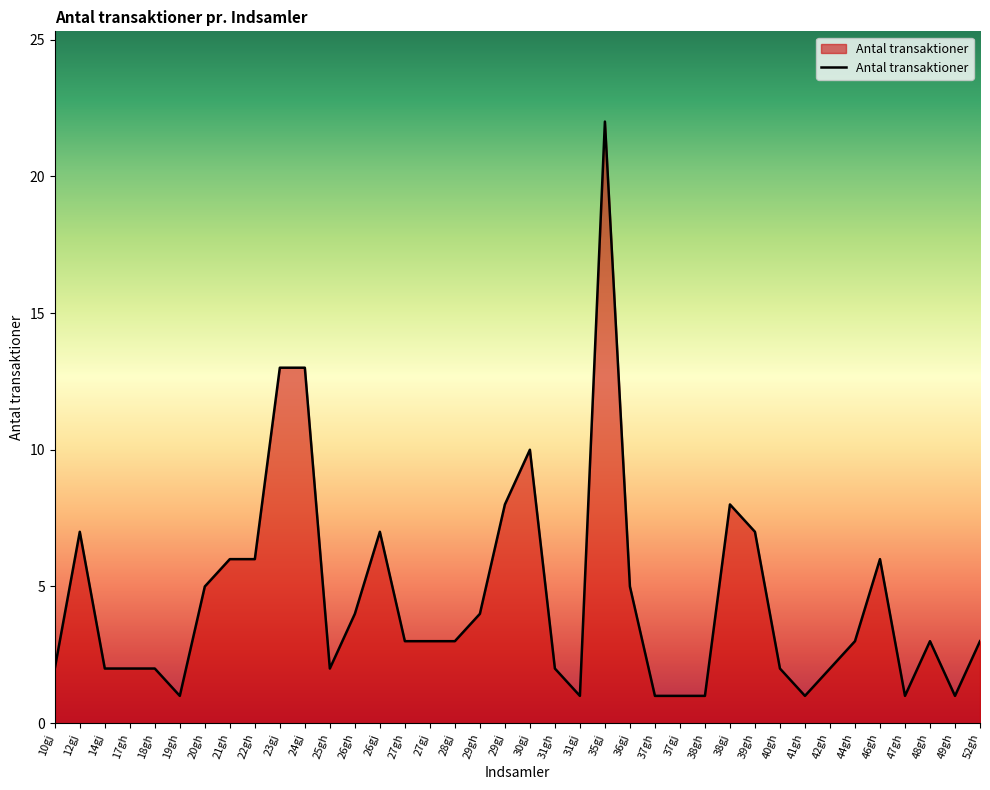

Which category has the highest value across all series?

35gj